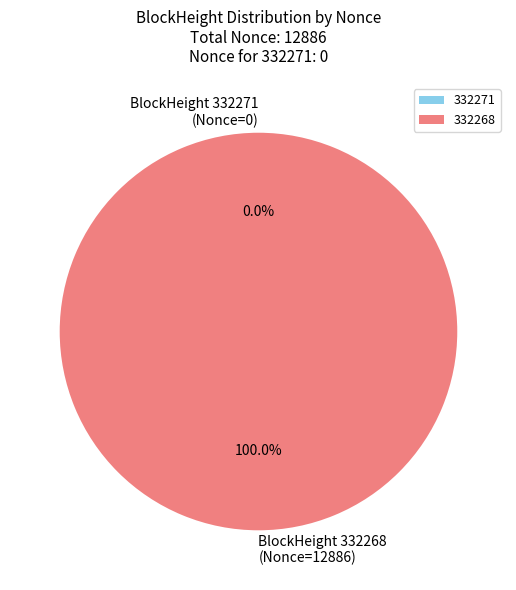

To the nearest percent, what is the average slice percentage?

50%